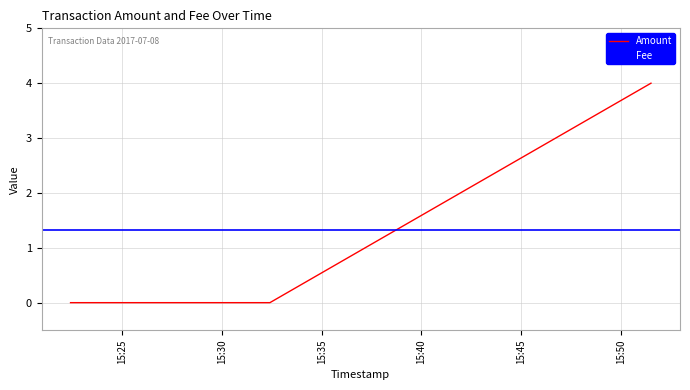

Which category has the lowest value across all series?

2017-07-08 15:22:24